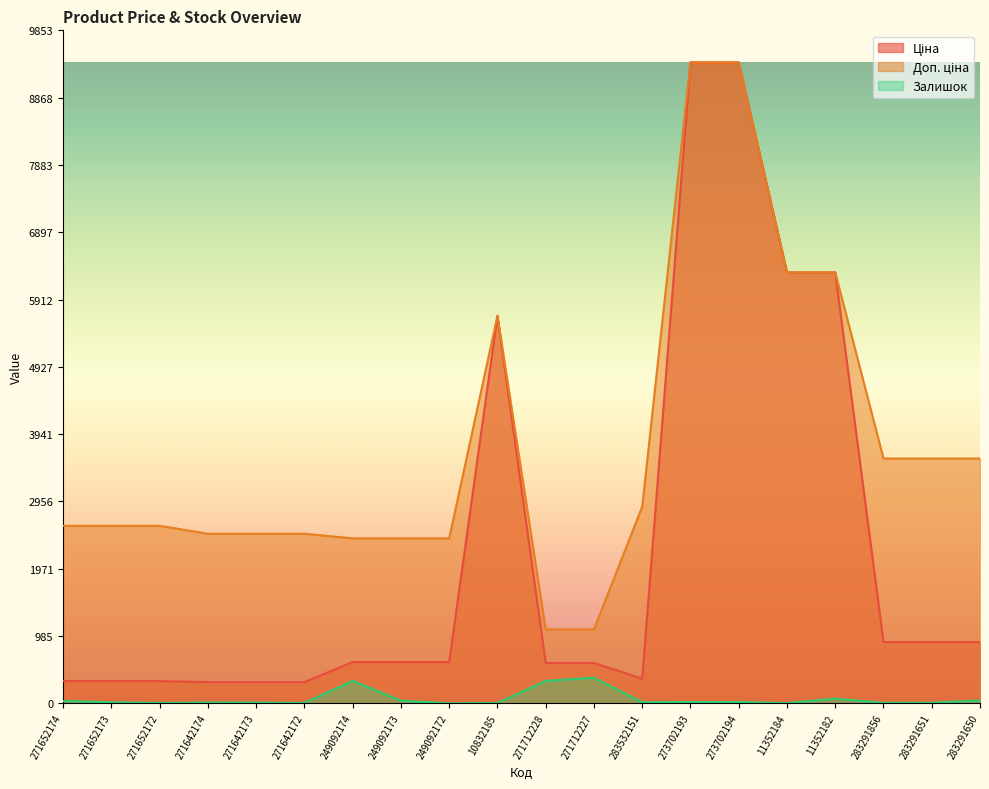

True or false: Залишок and Доп. ціна cross at least once.

False